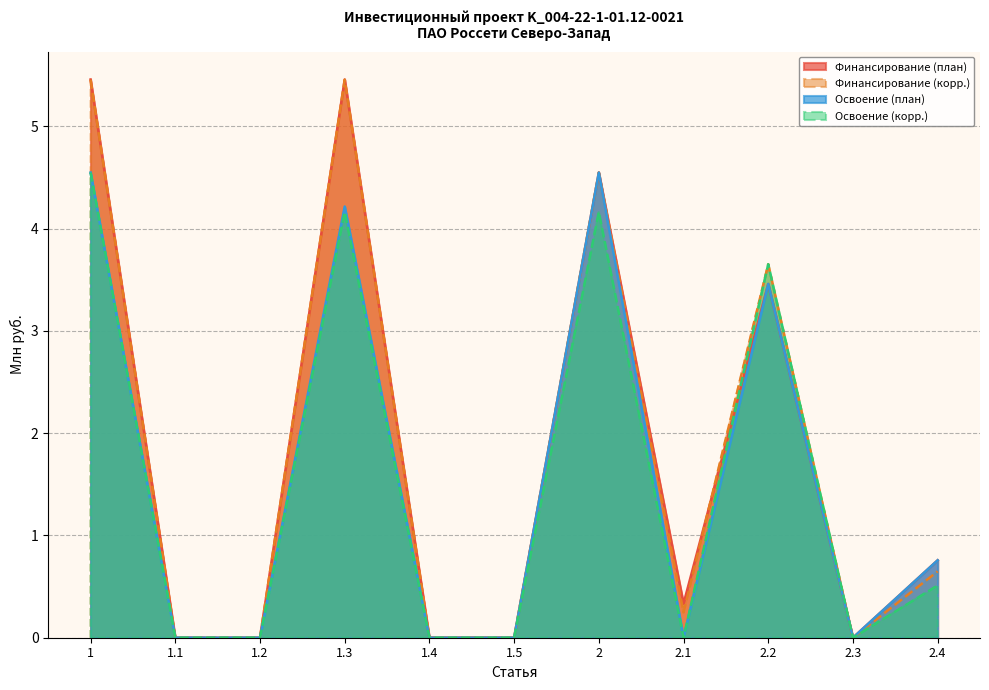

What is the label of the 3rd point from the left?

1.2